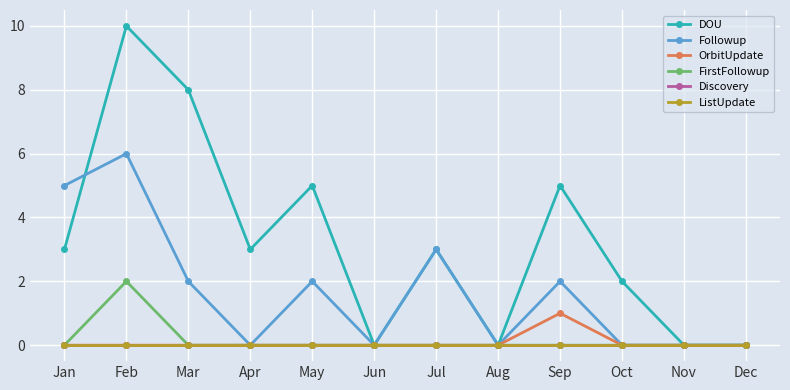

Does the chart have visible grid lines?

Yes